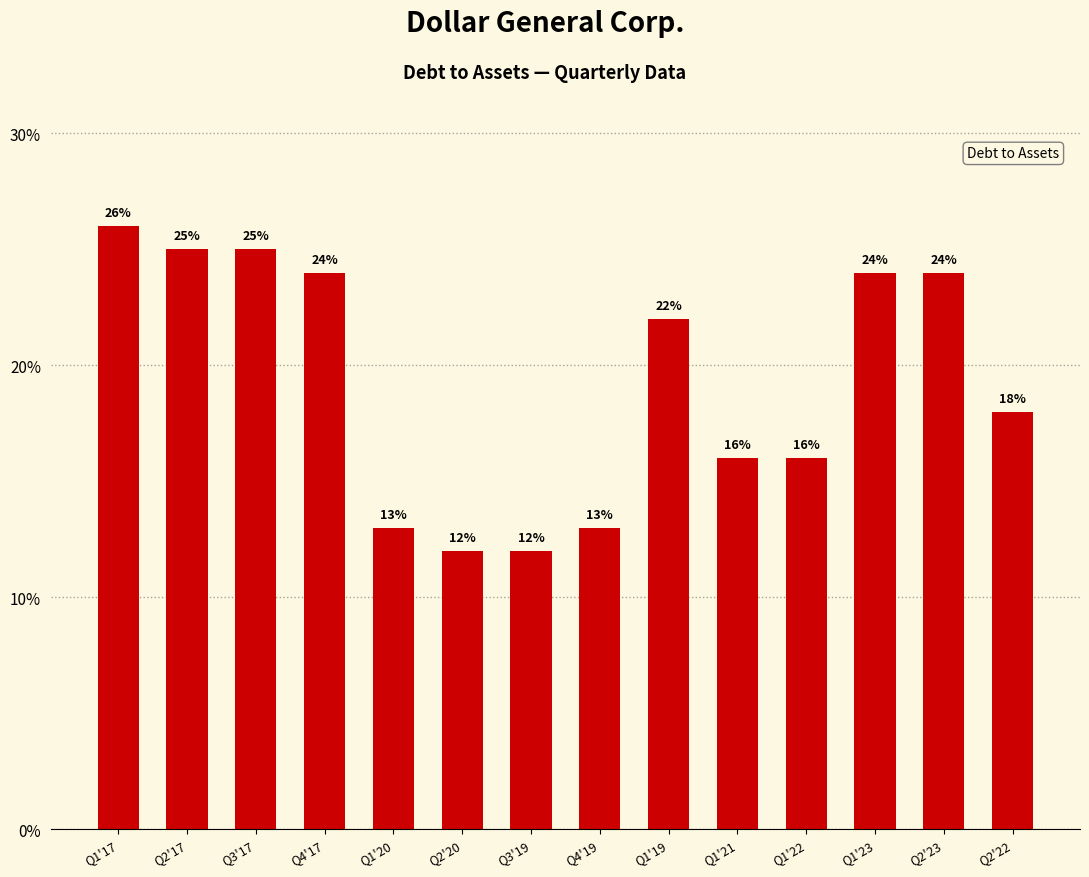

Are the bars horizontal?

No